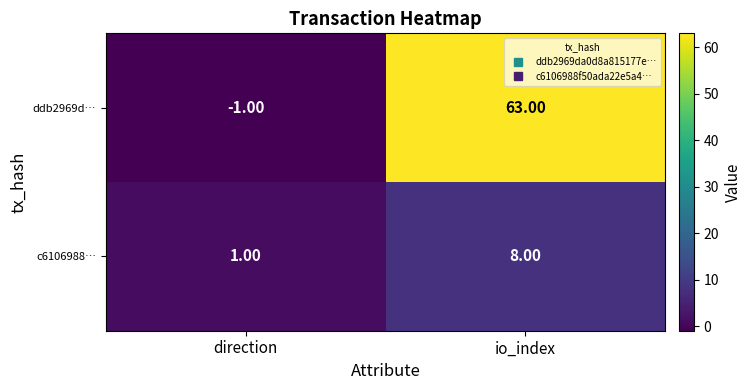

Where is c6106988… nearest to the value 4?

direction